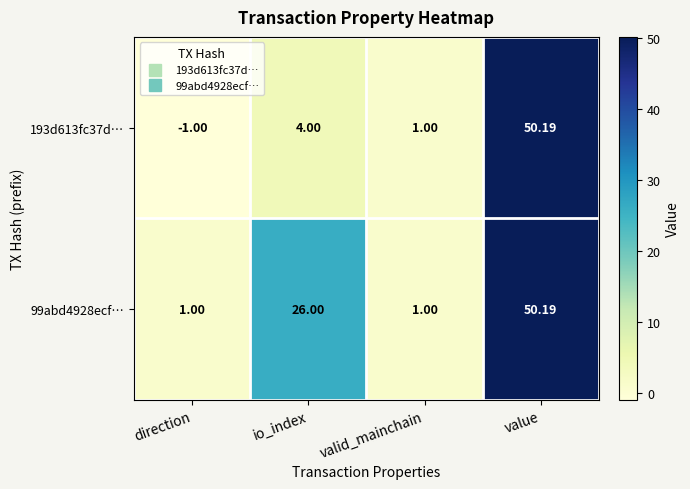

List the series in order of their overall mean, lowest first.

193d613fc37d…, 99abd4928ecf…